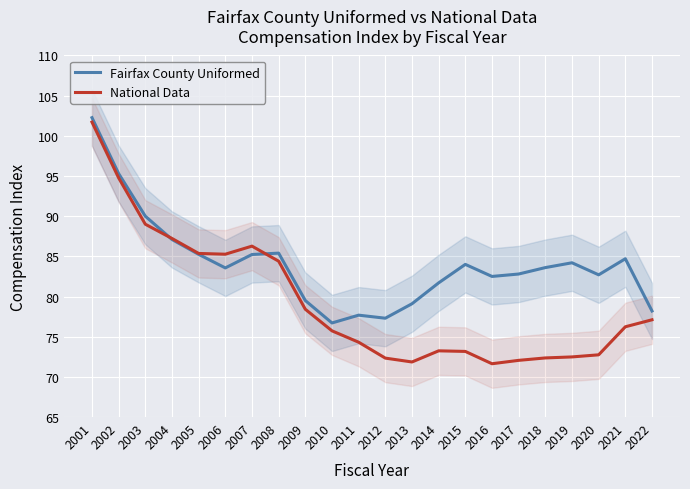

Which label corresponds to the largest value in the chart?

2001